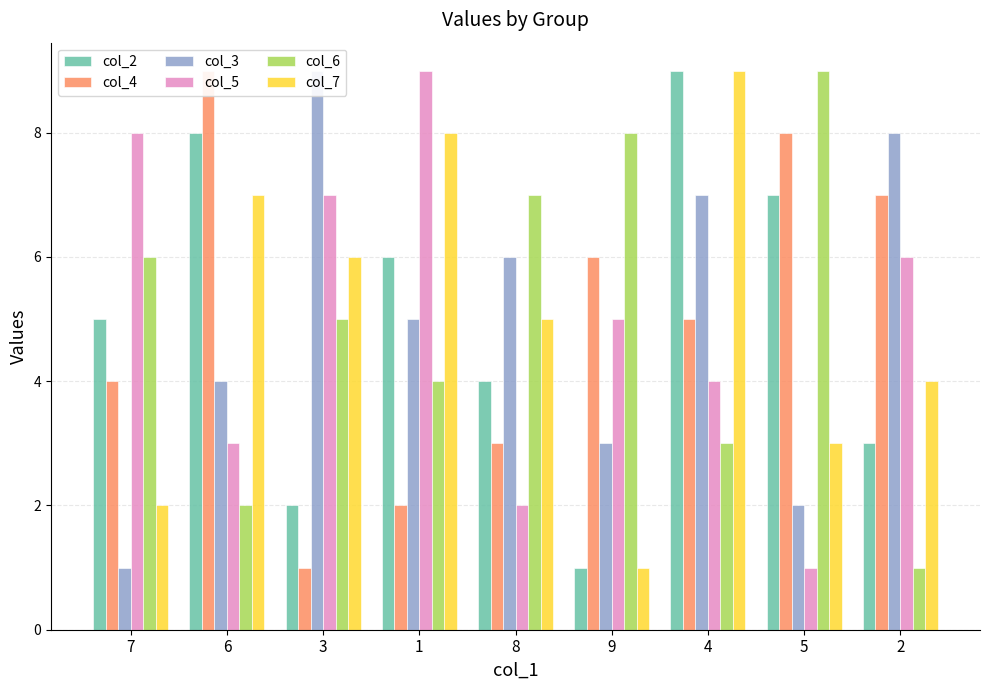

True or false: col_4 has a value of 2 at 5.

False